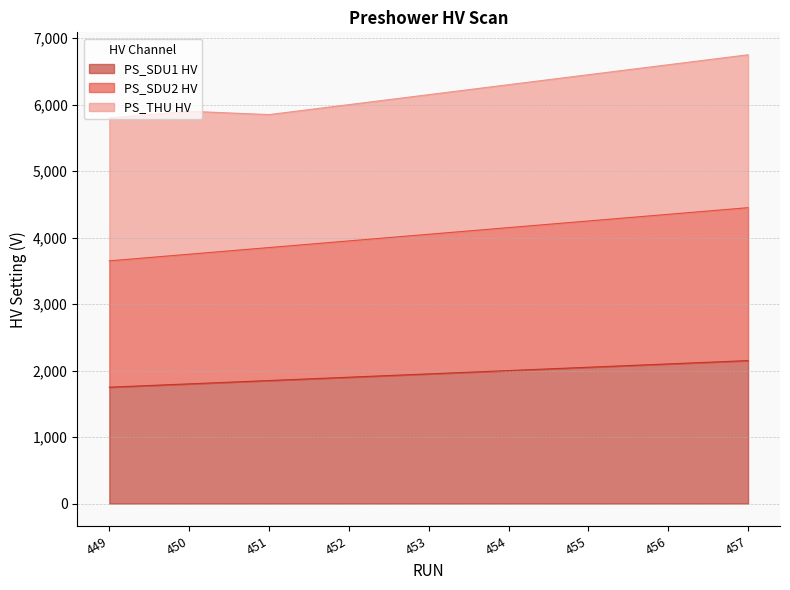

At how many categories does at least one series exceed 2799?

9